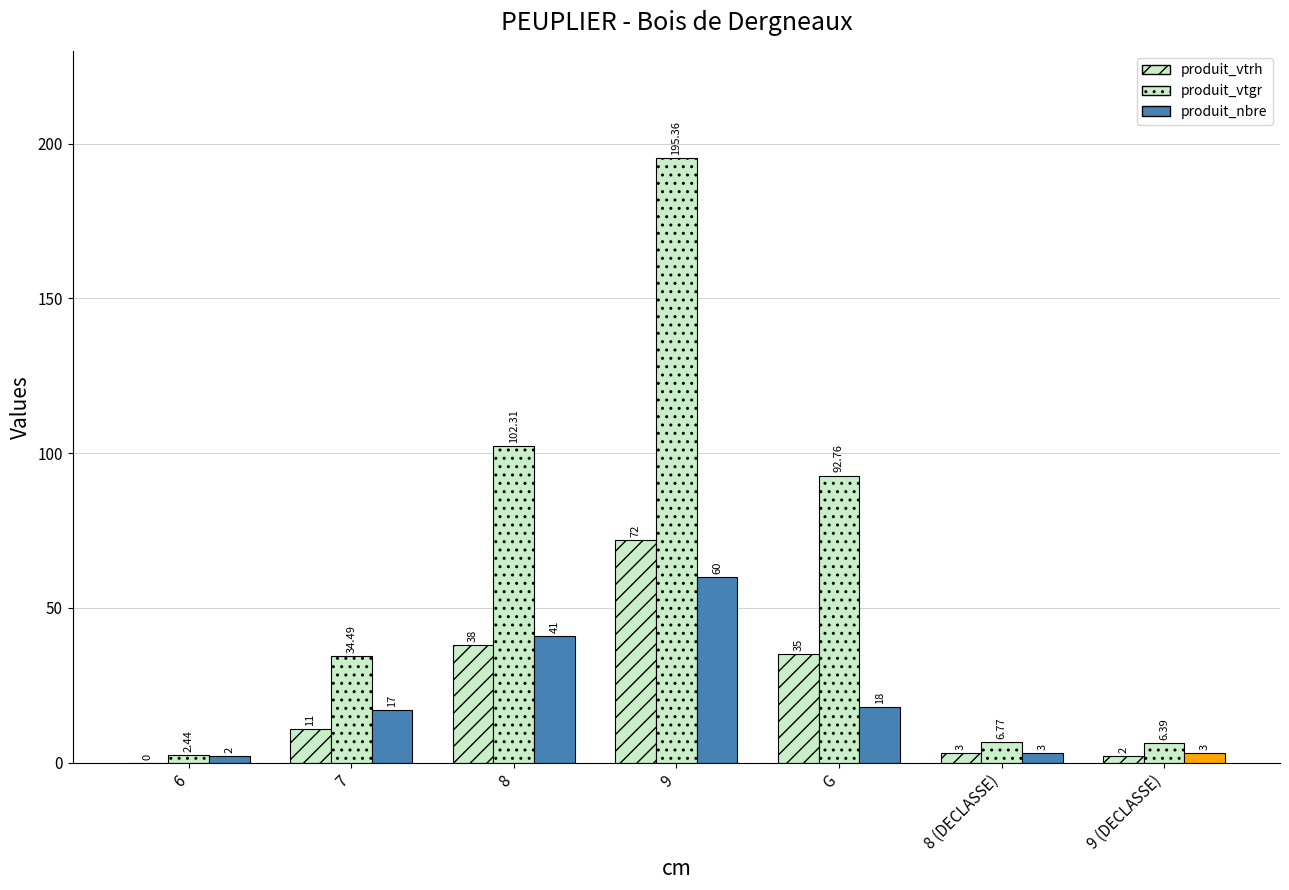

Does the chart contain stacked bars?

No